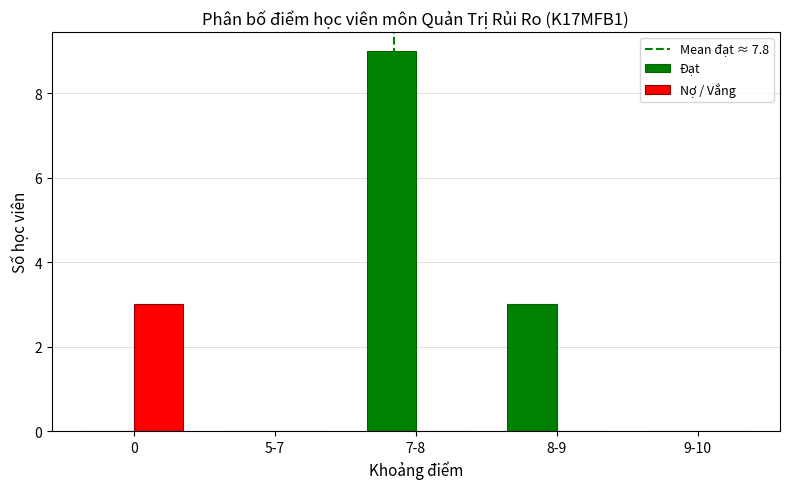

Which series changed the most between 7-8 and 8-9?

Đạt